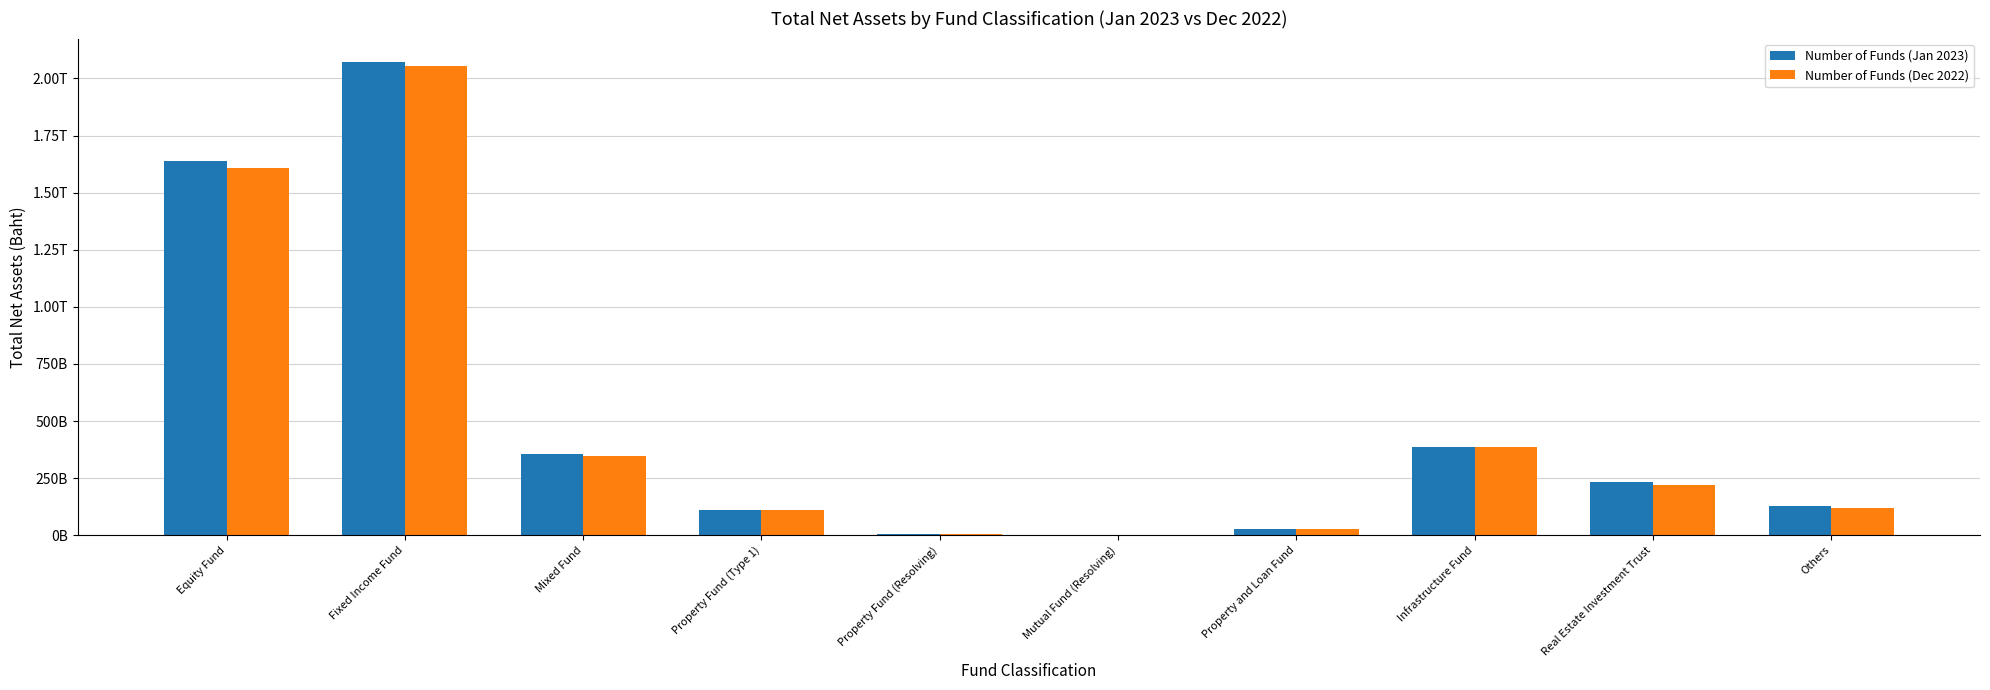

Are the bars grouped side by side (vs. stacked)?

Yes